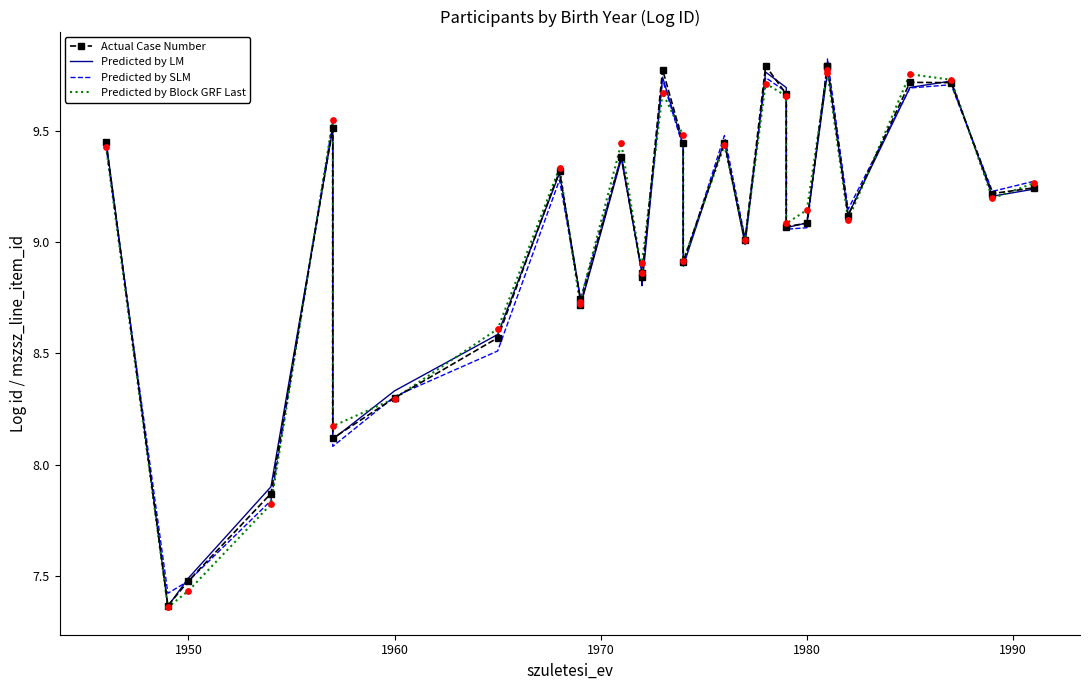

Which series has the largest Y range (max minus min)?

Actual Case Number